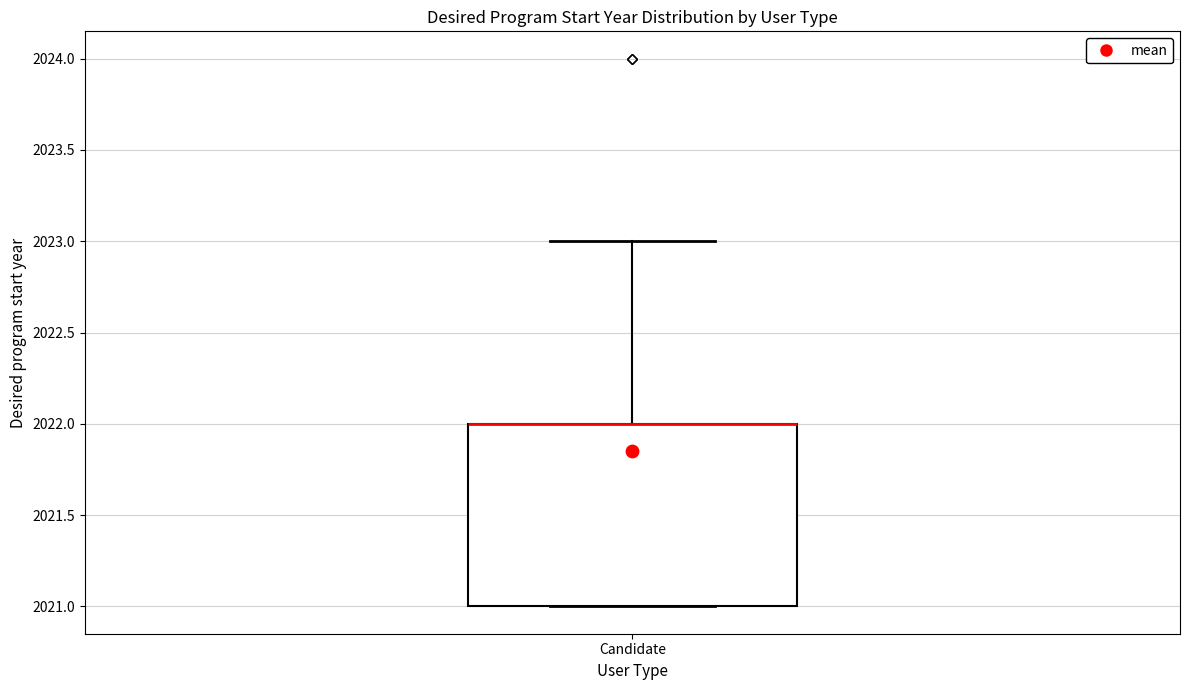

Where is the upper edge of the box for Candidate on the y-axis? The values are not printed on the chart, so give them approximately, as read against the axis.

2022